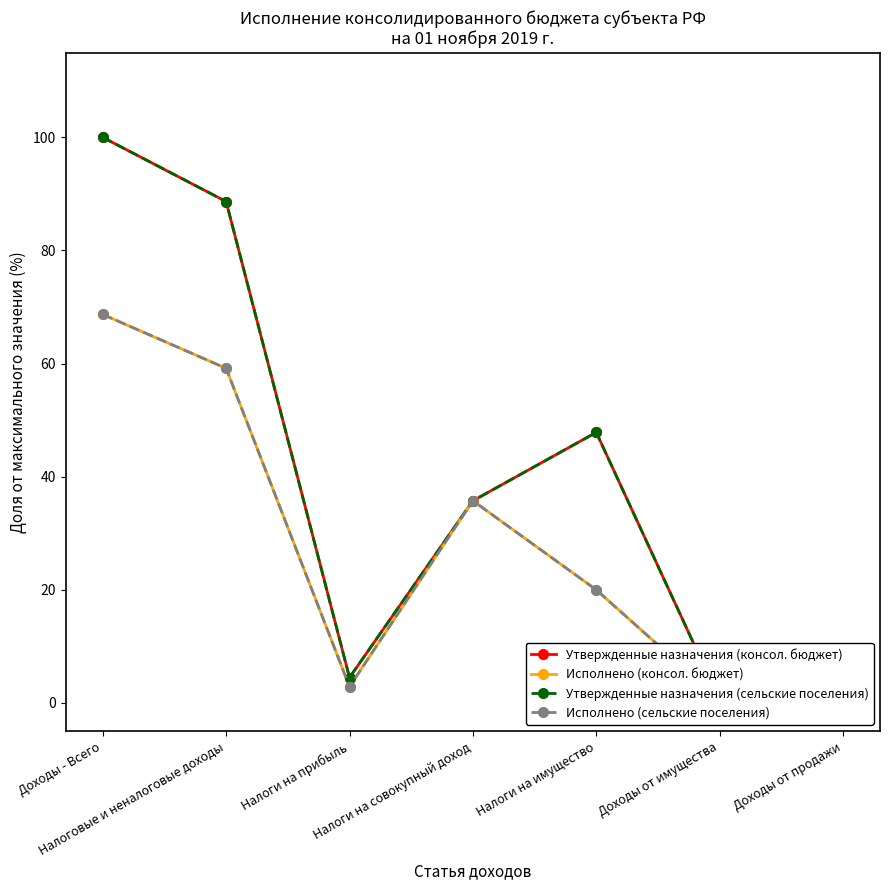

How many lines are shown in the chart?

4